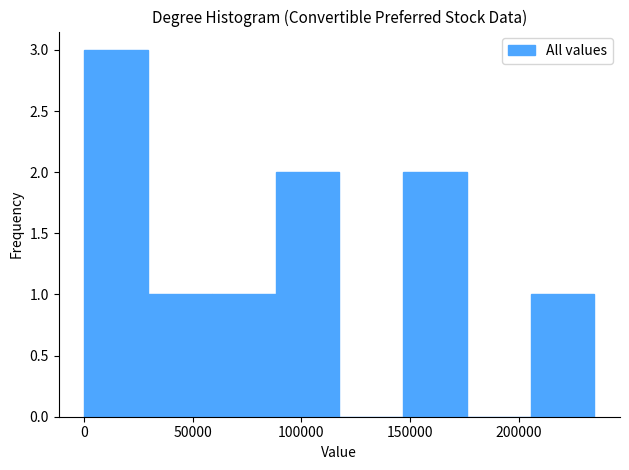

Reading left to right, transcribe this chart: for each bar, give the range it covers on the x-axis and its height. Neither the bar edges nor the heights are printed on the chart, so give them approximately, as read against the axes.

0 to 30000: 3
30000 to 60000: 1
60000 to 90000: 1
90000 to 120000: 2
120000 to 145000: 0
145000 to 175000: 2
175000 to 205000: 0
205000 to 235000: 1